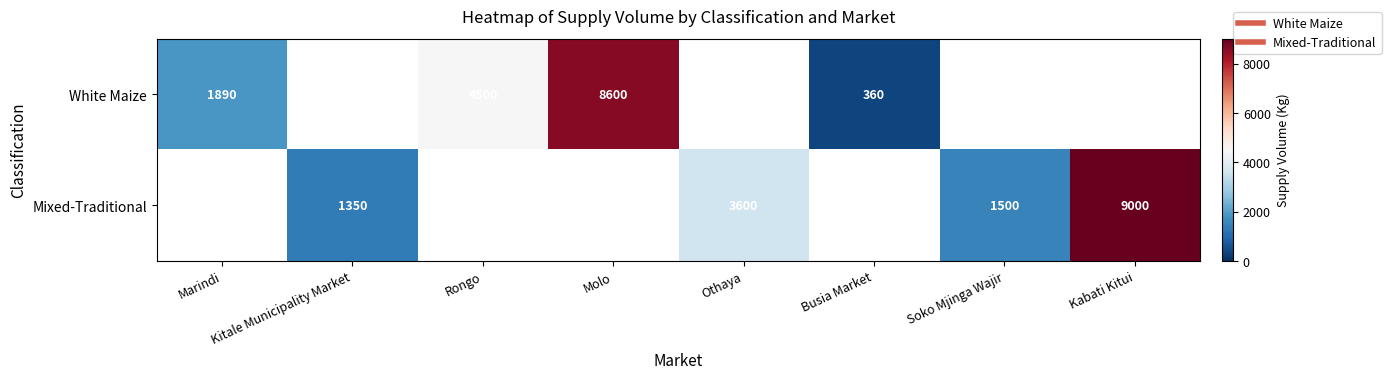

Between Rongo and Marindi, which is larger?

Rongo